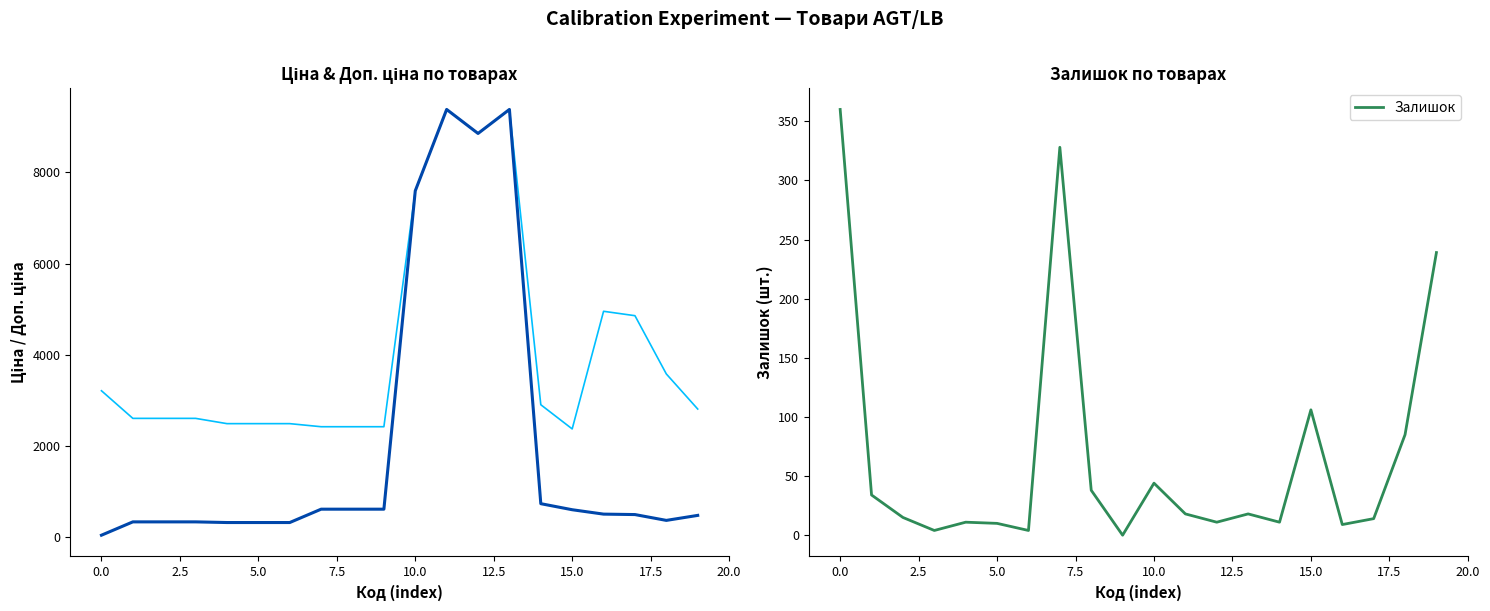

At which label does Доп. ціна reach its peak?

11